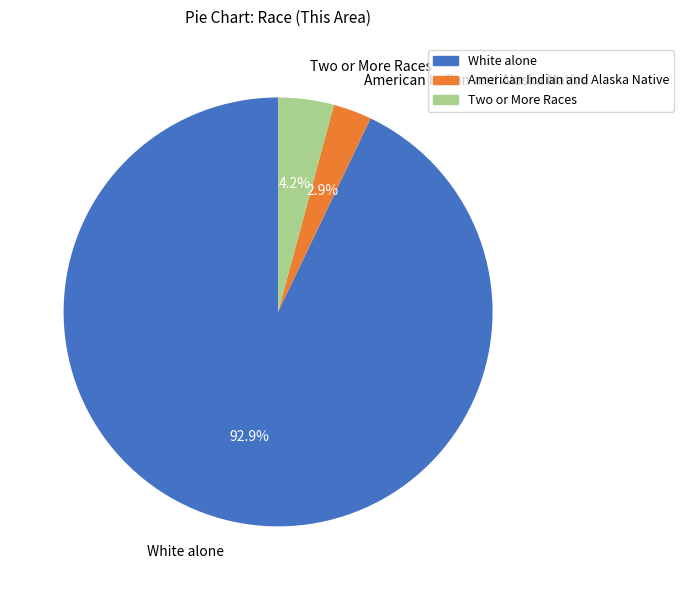

What is the largest slice in the pie chart?

White alone